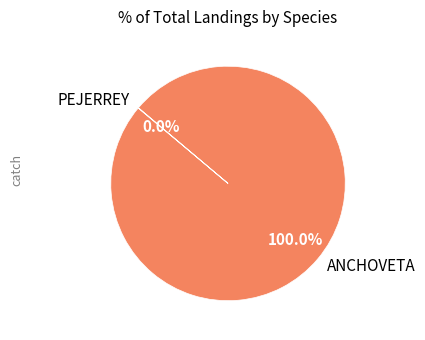

Does ANCHOVETA represent more than half of the total?

Yes